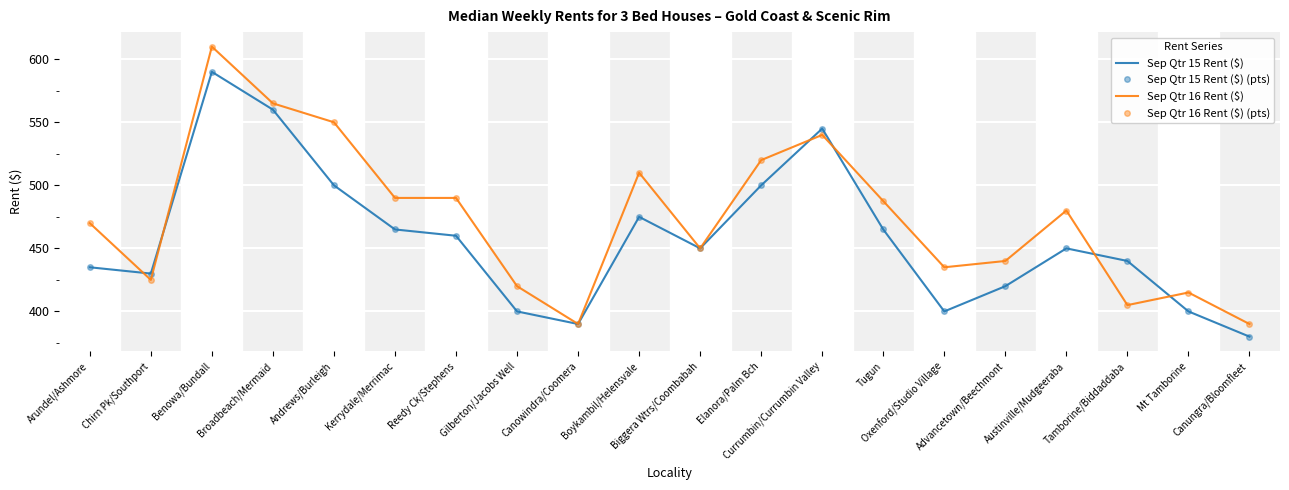

What is the value of the Sep Qtr 15 Rent ($) (pts) point at the 20th from the left?

380.0